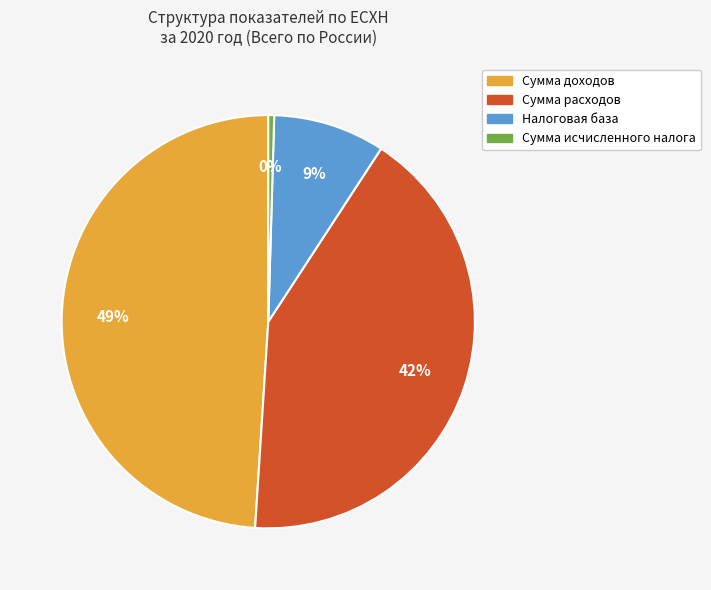

Between Сумма расходов and Сумма доходов, which is larger?

Сумма доходов